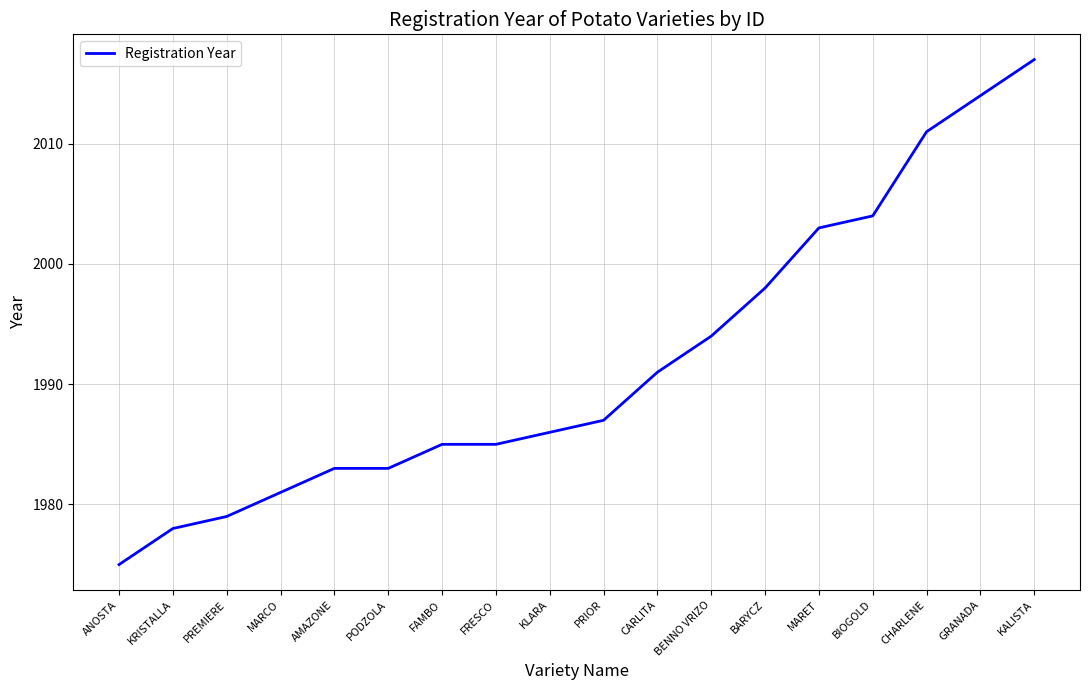

What is the difference between the values at KALISTA and BARYCZ?

19